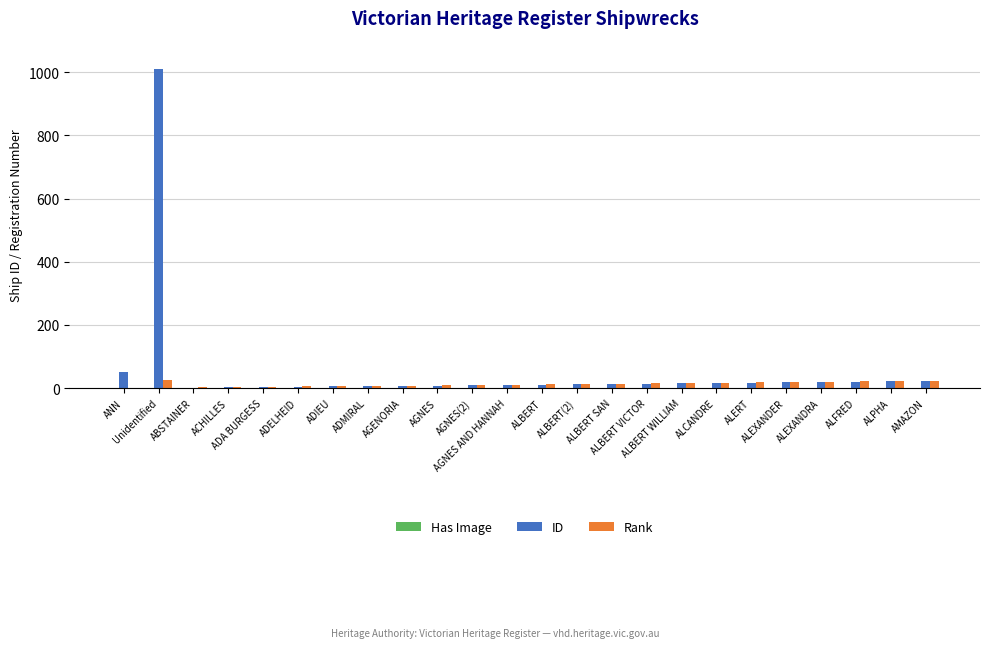

What is the sum of the Rank values at ALPHA and ALBERT SAN?

36